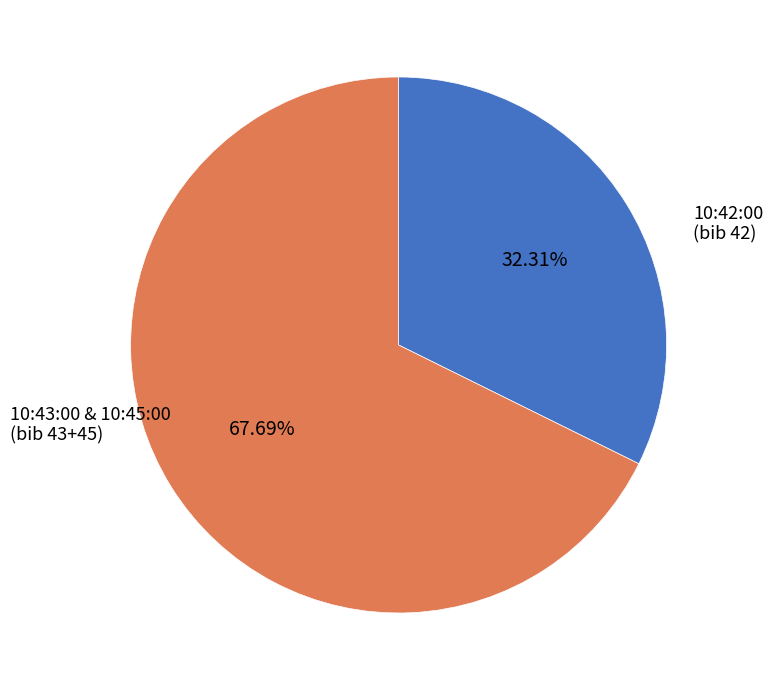

How many slices are in this pie chart?

2